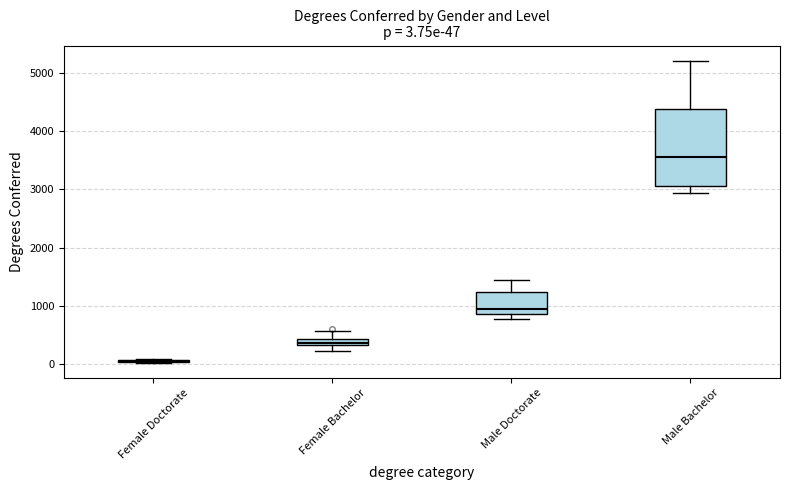

Which box is the tallest, from its lower edge to its upper edge?

Male Bachelor